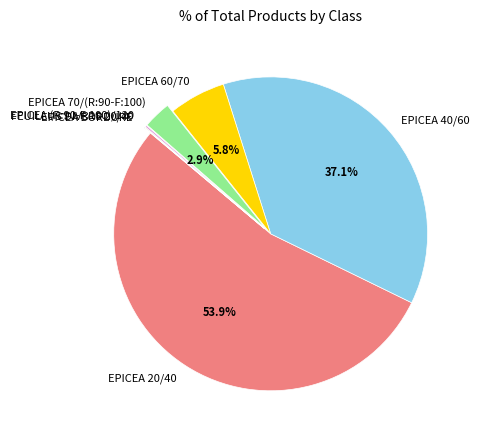

To the nearest percent, what is the average slice percentage?

14%